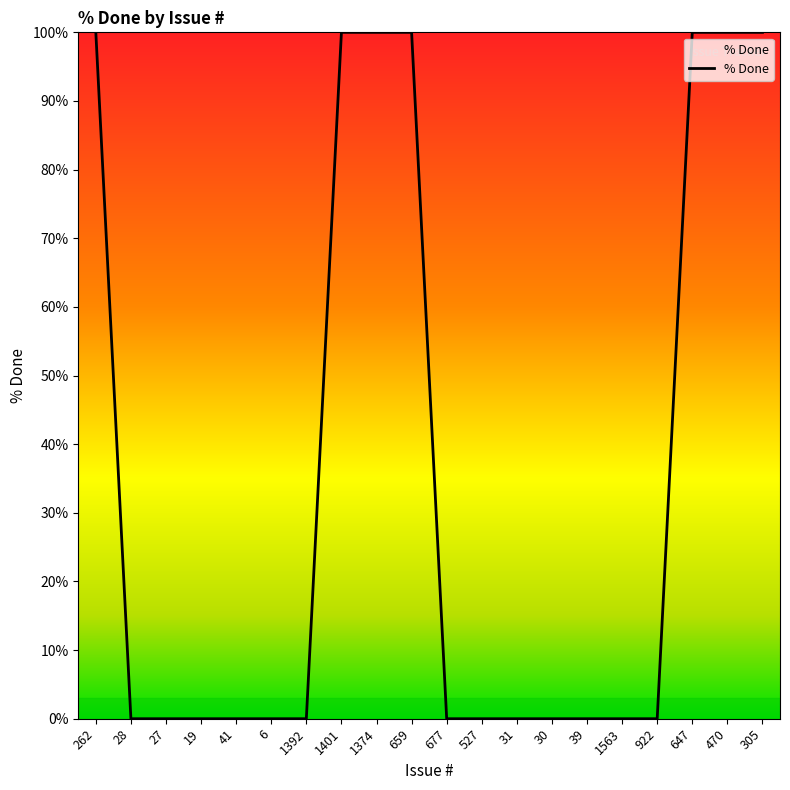

What is the change in value from 1401 to 527?

-100